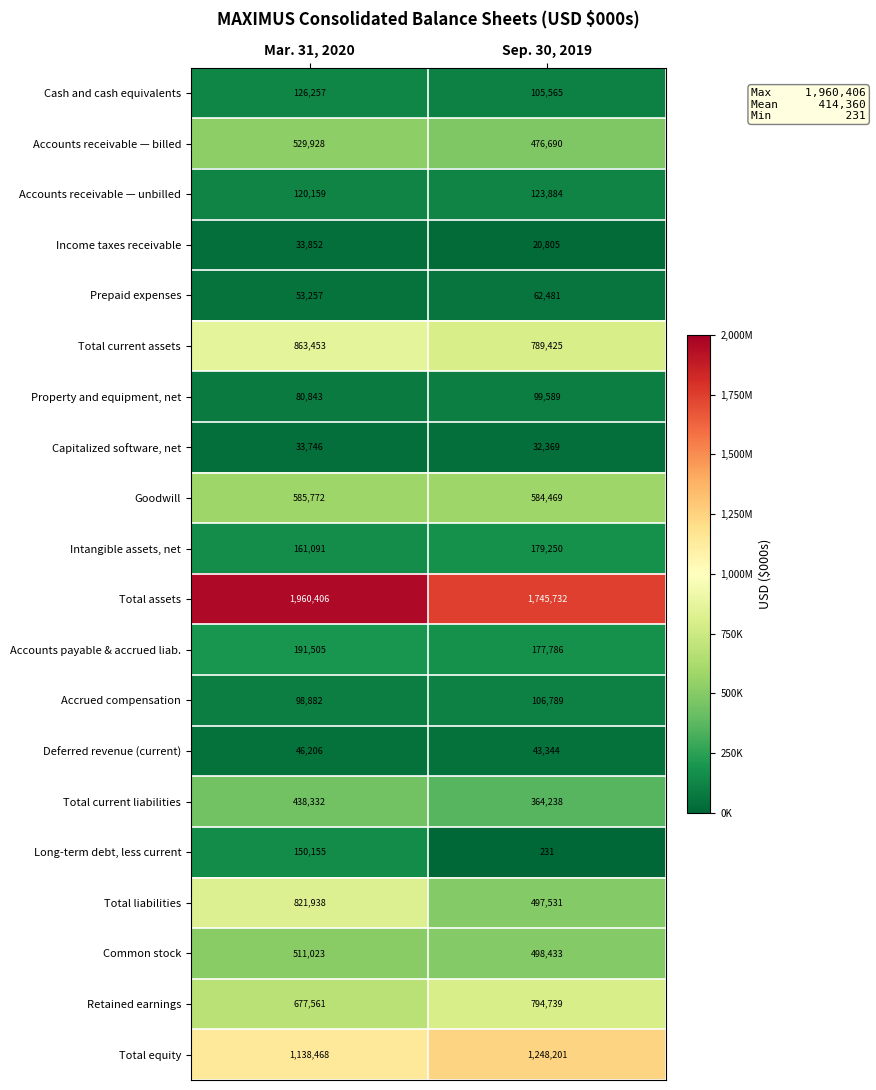

True or false: Accounts receivable — billed has a value of 529928 at Mar. 31, 2020.

True